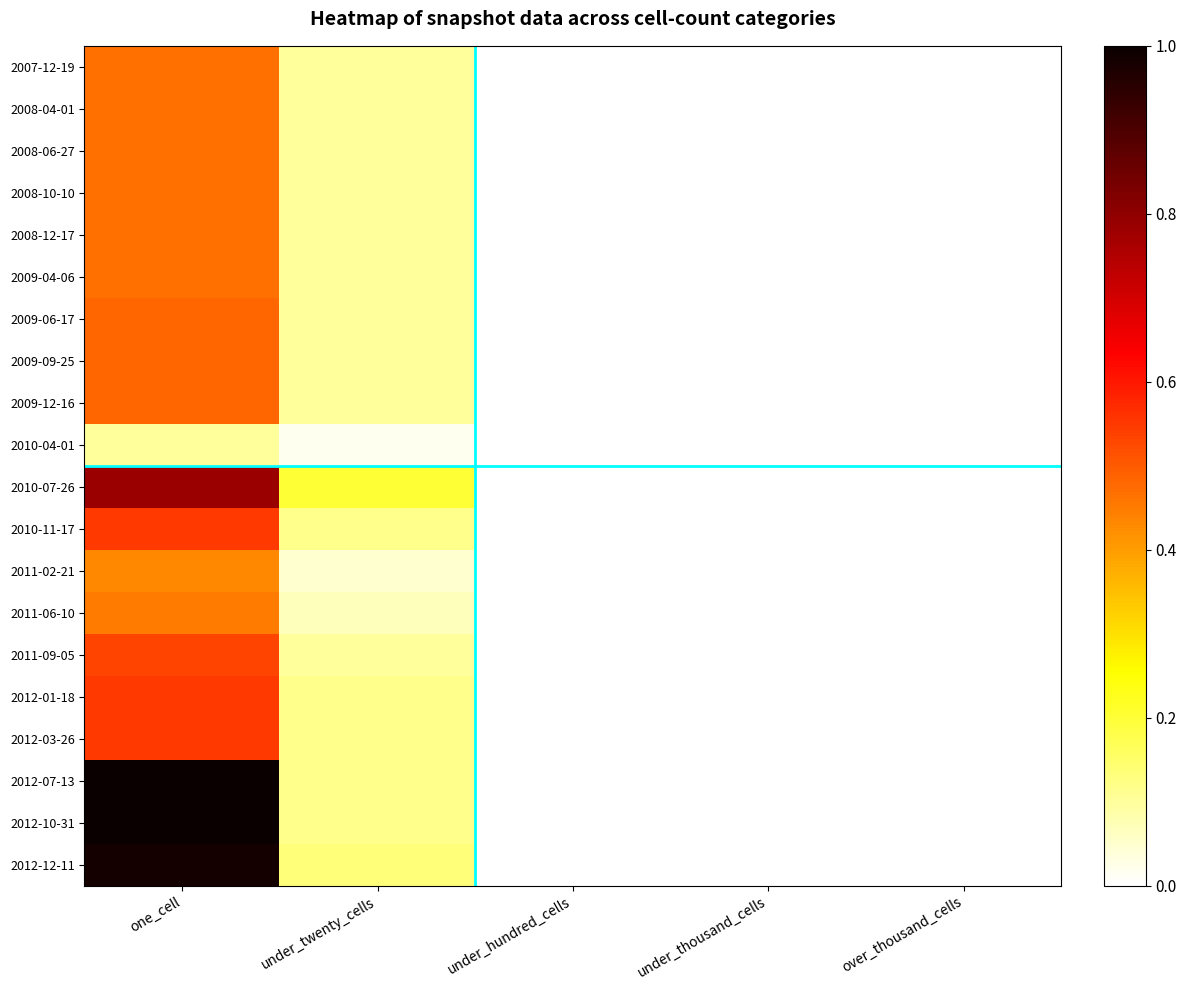

Which category has the highest value across all series?

one_cell